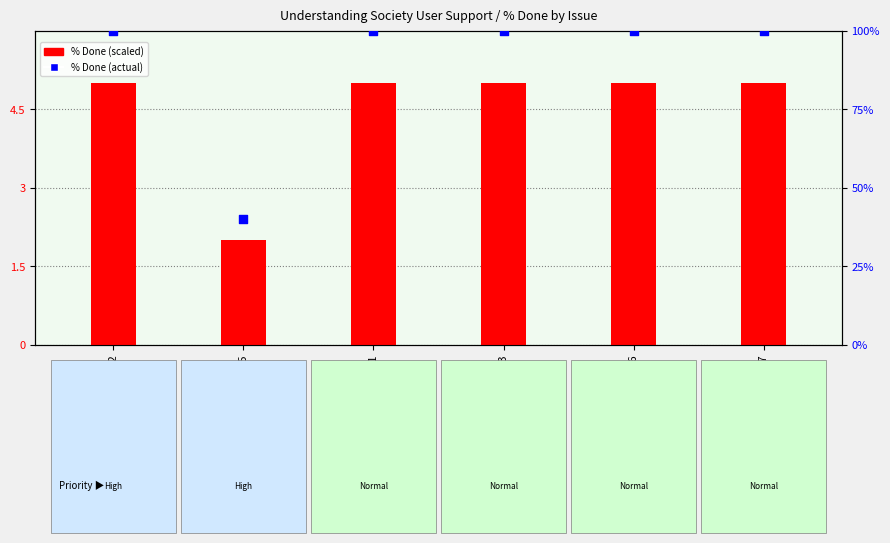

Which series has the widest spread of Y values?

% Done